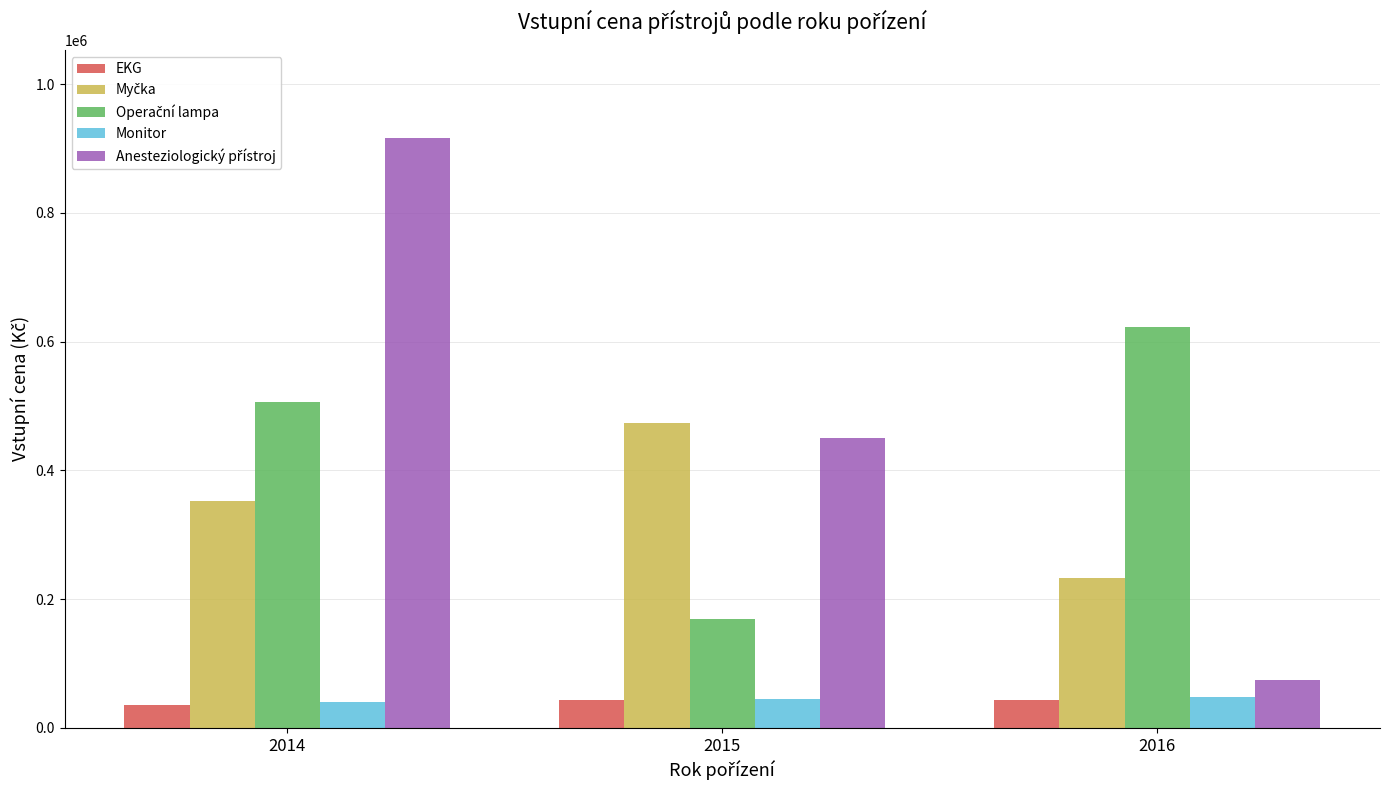

What is the average value of the Monitor series?

44153